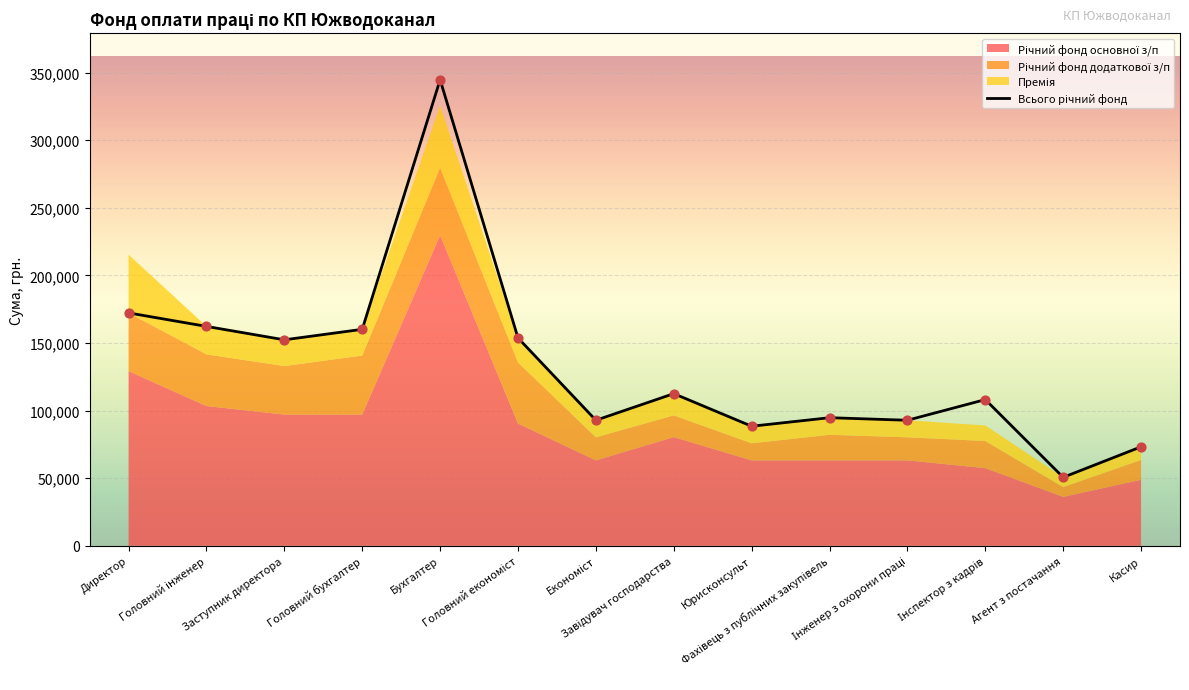

What is the ratio of the value at Заступник директора to the value at Завідувач господарства?

1.4